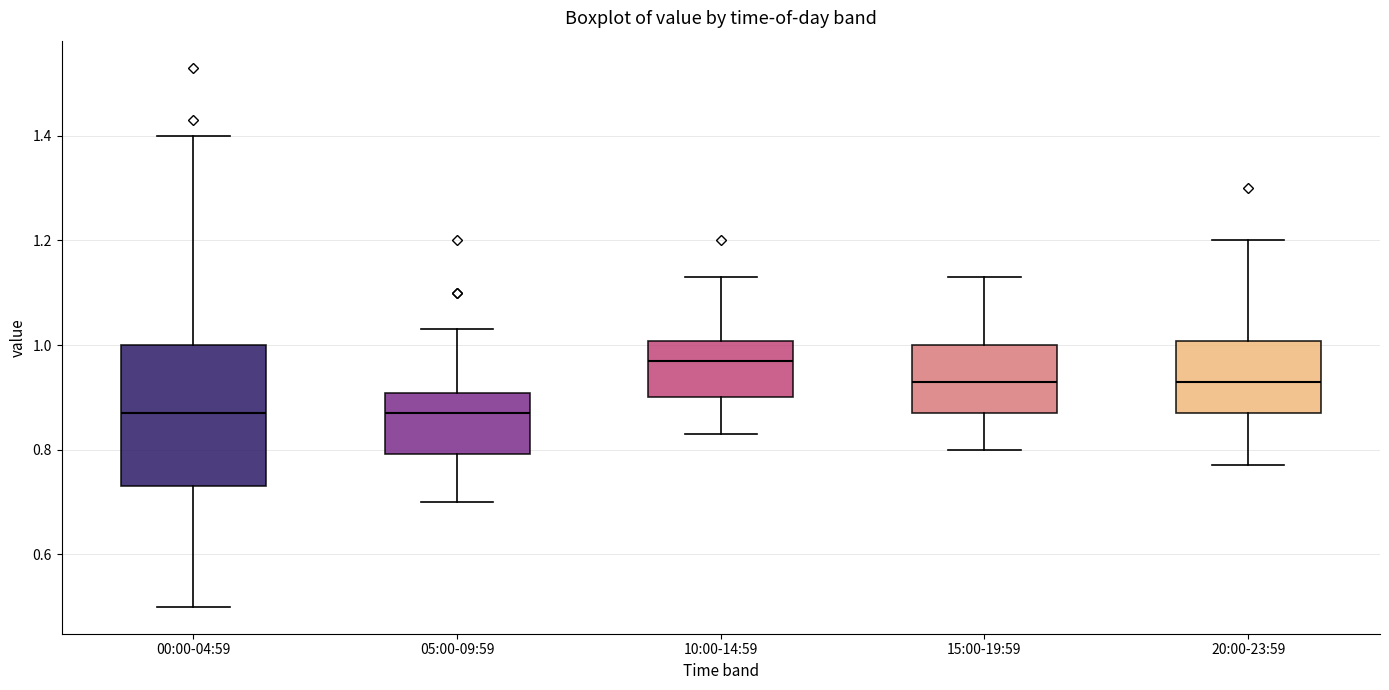

Reading left to right, transcribe this box plot: for each box, give where its median line is, the range the box spans, and where its two whiskers end, as read against the y-axis. The values are not printed on the chart, so give them approximately, as read against the axis.

00:00-04:59: median 0.88, box 0.74 to 1.00, whiskers 0.50 to 1.40
05:00-09:59: median 0.88, box 0.80 to 0.90, whiskers 0.70 to 1.04
10:00-14:59: median 0.98, box 0.90 to 1.00, whiskers 0.84 to 1.14
15:00-19:59: median 0.94, box 0.88 to 1.00, whiskers 0.80 to 1.14
20:00-23:59: median 0.94, box 0.88 to 1.00, whiskers 0.78 to 1.20